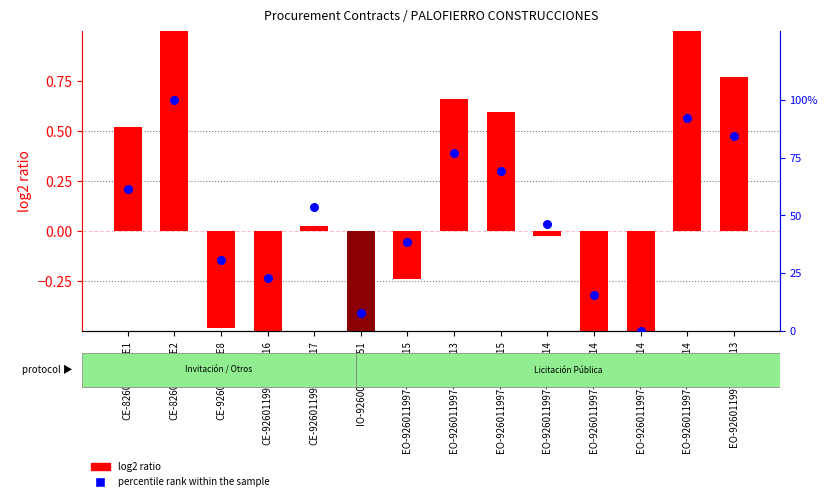

Is the value of percentile rank within the sample at EO-926011997-N11-2015 greater than the value of log2 ratio at EO-926011997-N11-2015?

Yes